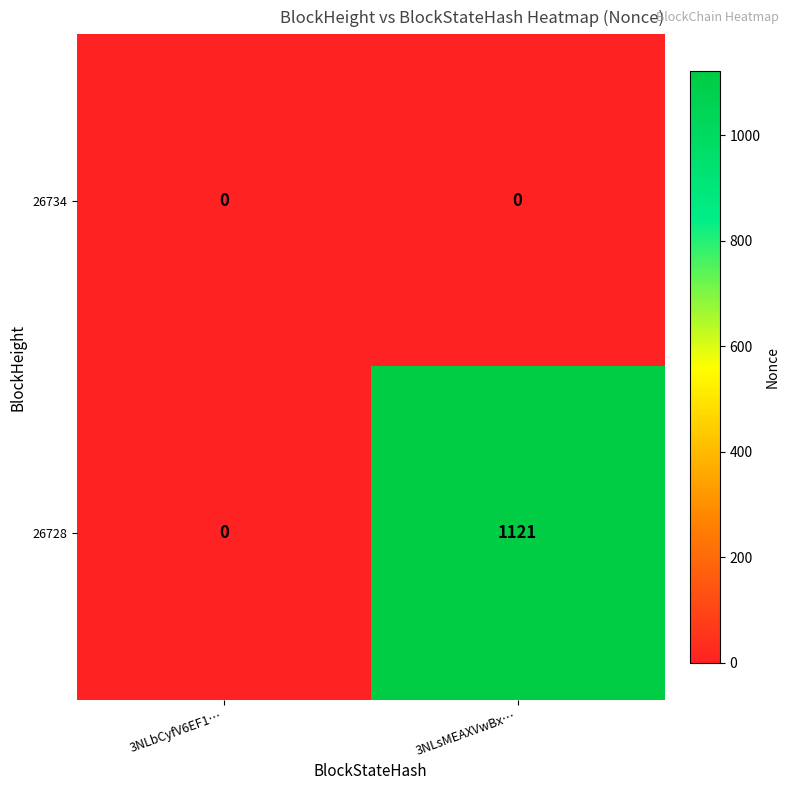

Is it true that 26728 equals 524 at 3NLsMEAXVwBx…?

False